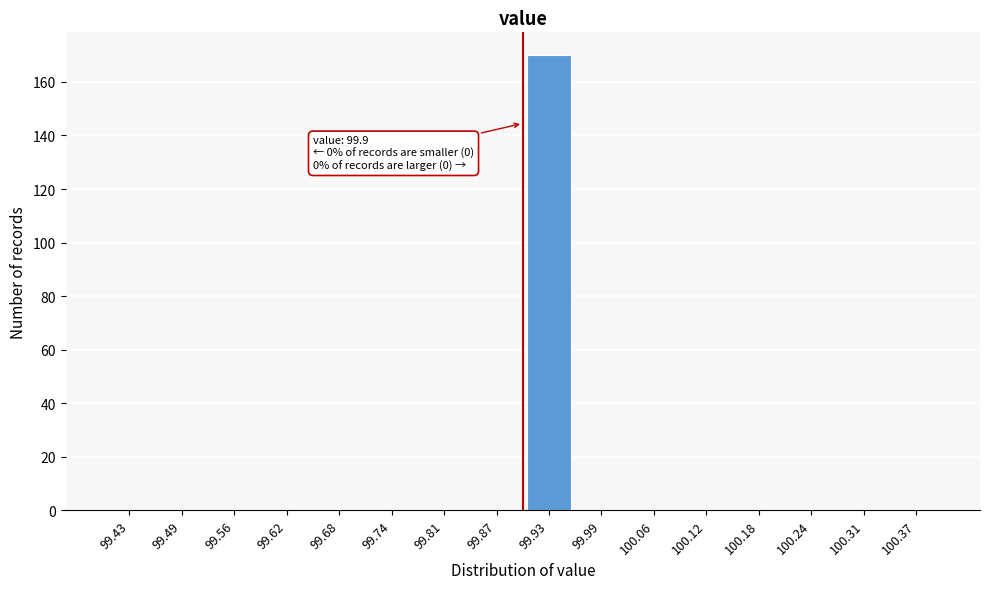

Which range on the x-axis has the tallest bar?

99.90 to 99.96